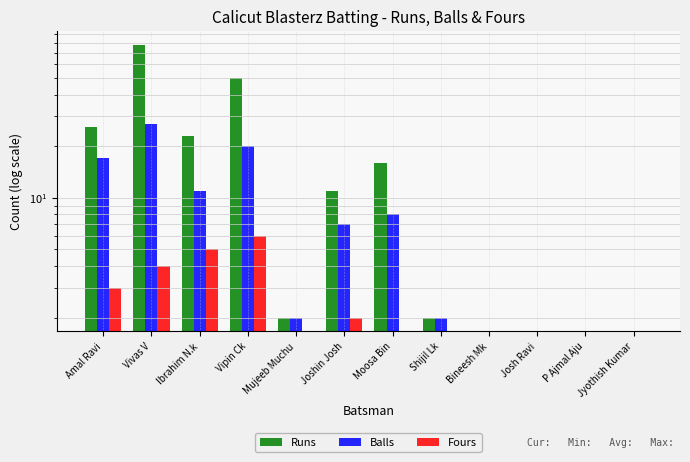

Which category has the highest value in the Fours series?

Vipin Ck